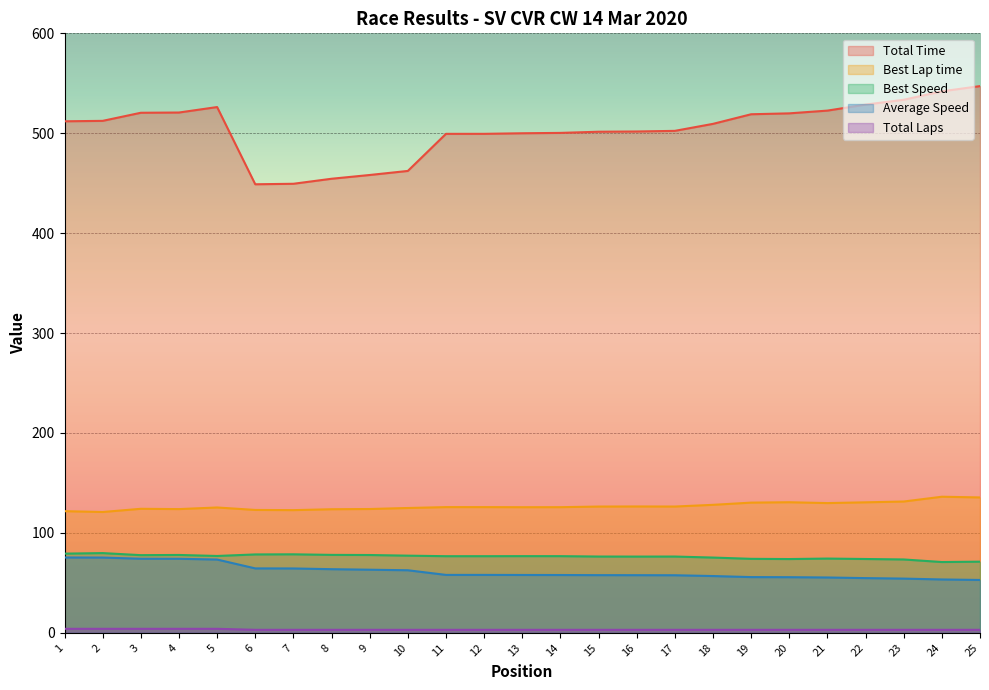

What is the value of the Best Lap time point at the 13th from the left?

125.7